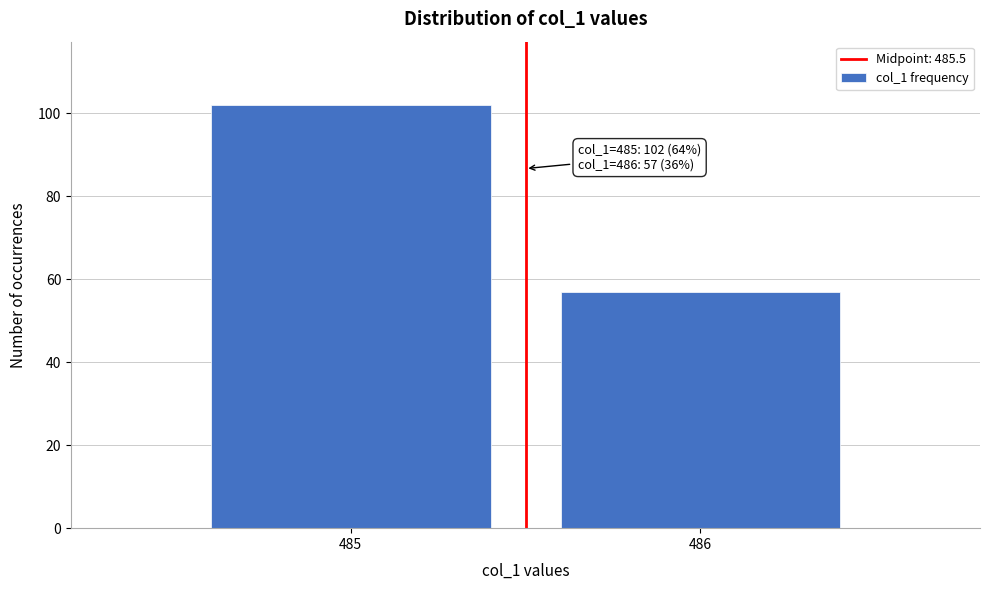

Reading right to left, extract all data points from this chart.

57	102